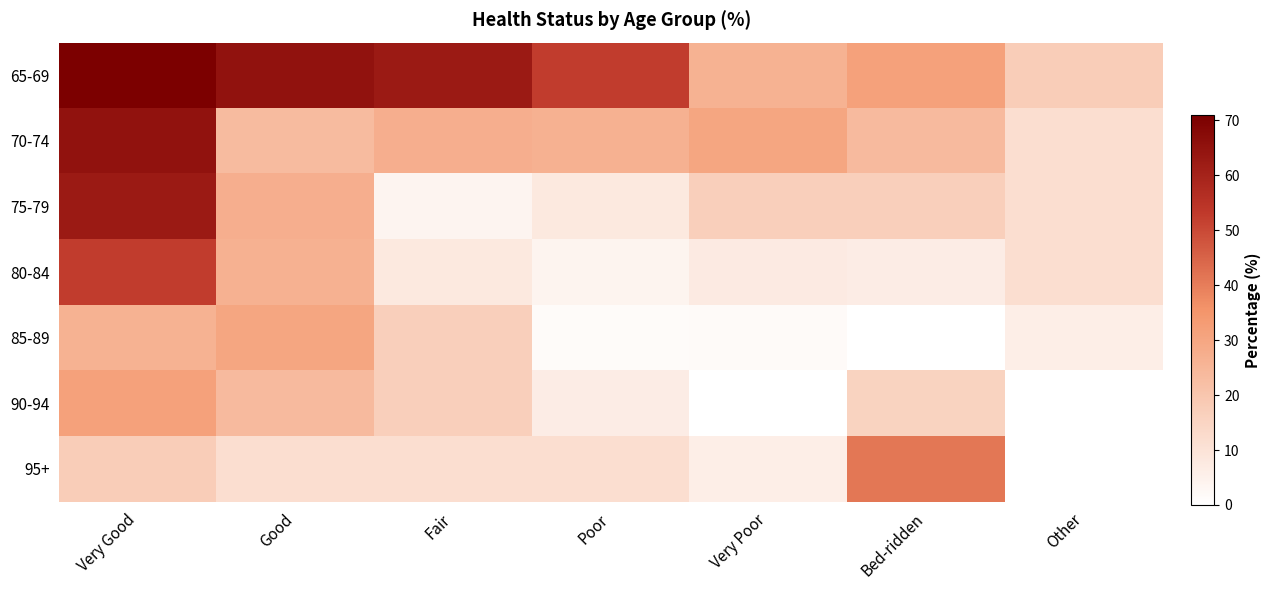

Which category has the lowest value across all series?

Bed-ridden